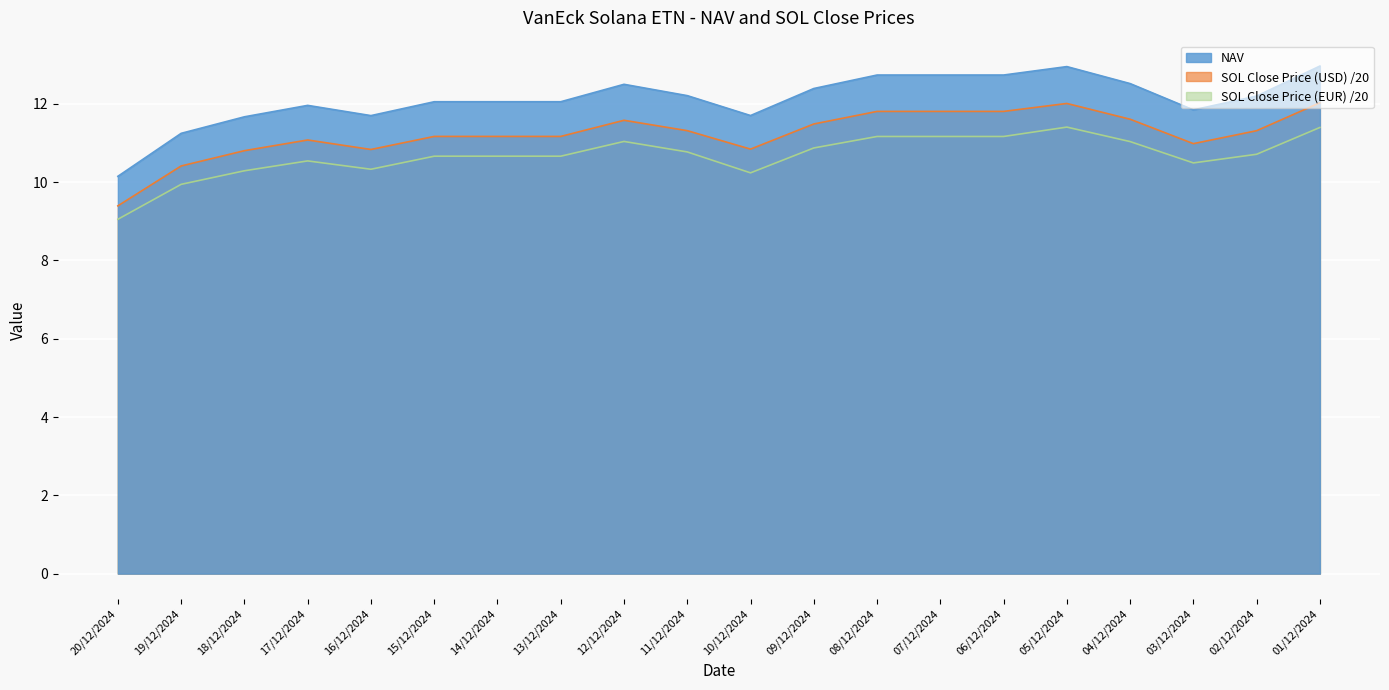

Is it true that SOL Close Price (EUR) equals 16.7 at 12/12/2024?

False